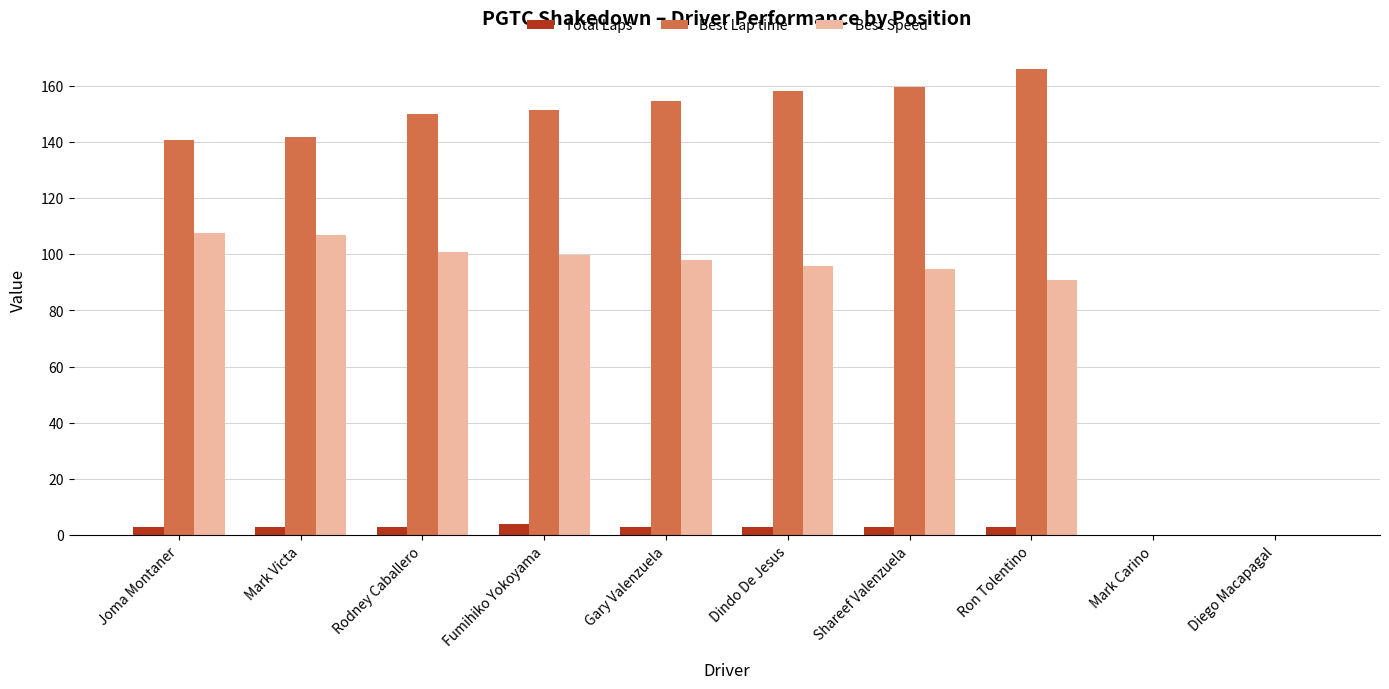

Count the Total Laps values in the range 3 to 4.

8